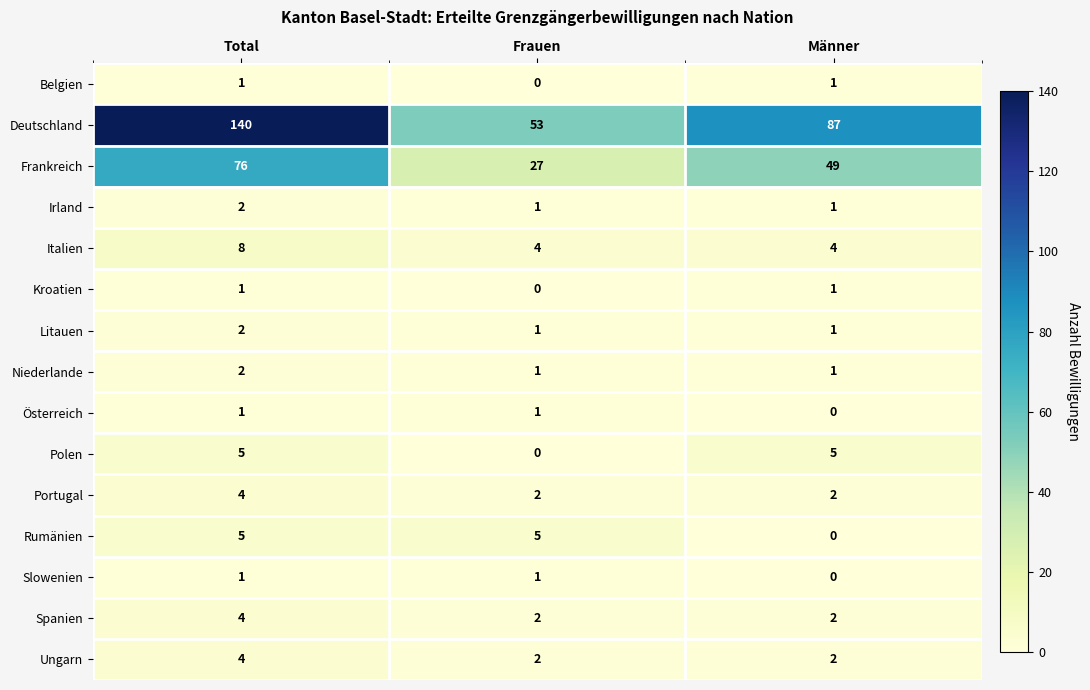

At which category does the chart reach its peak across all series?

Total